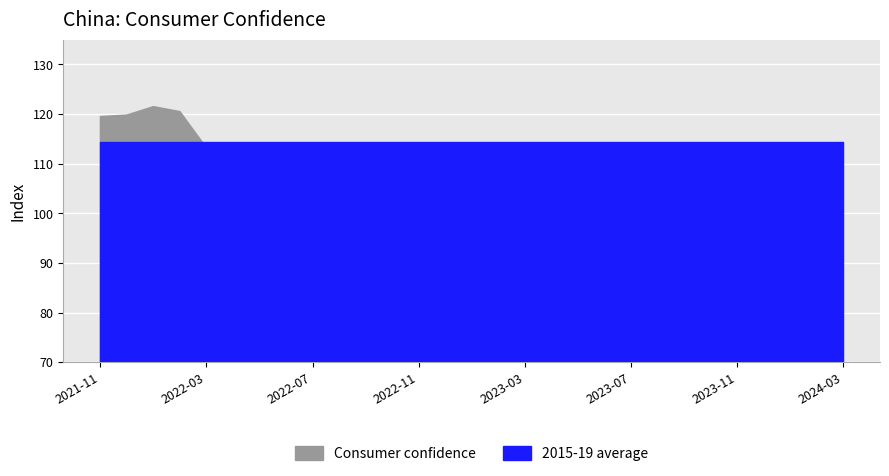

What are all the series names shown in the legend?

Consumer confidence, 2015-19 average